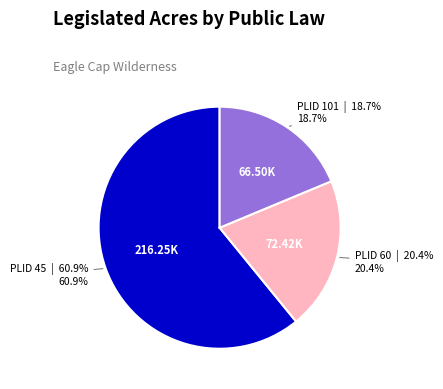

Is there a majority slice in this chart?

Yes